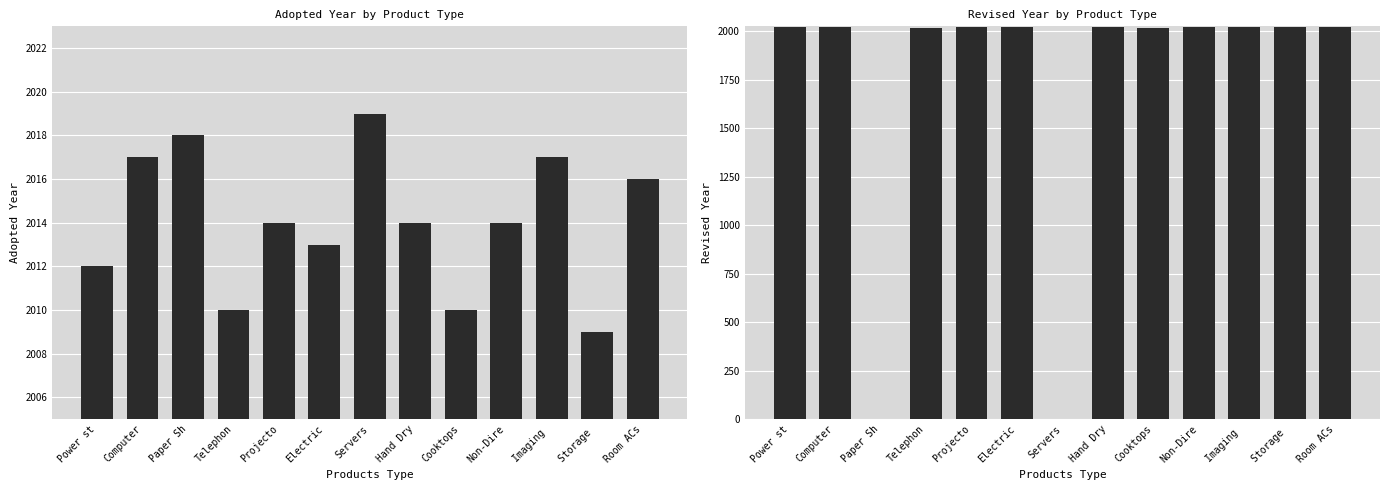

Which series has the largest total across all categories?

Adopted